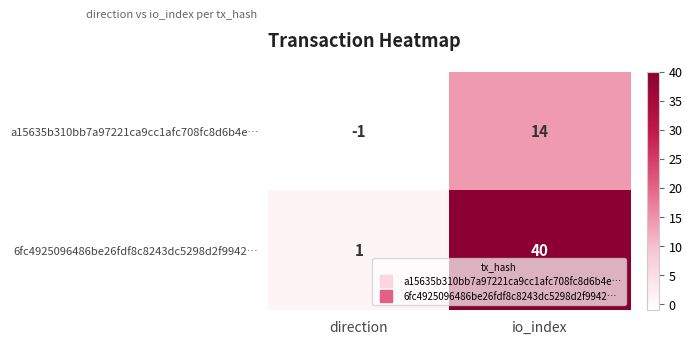

What is the maximum value shown in the chart?

40